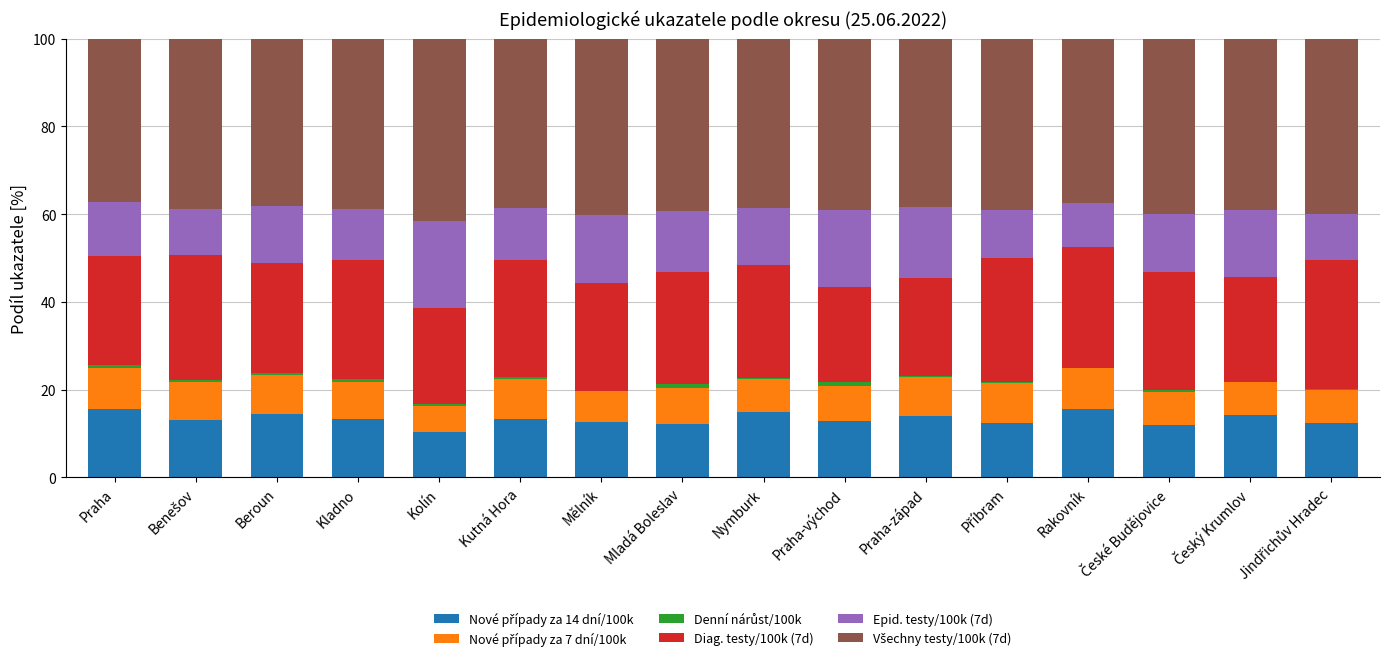

What is the sum of all Všechny testy/100k (7d) values?

624.8